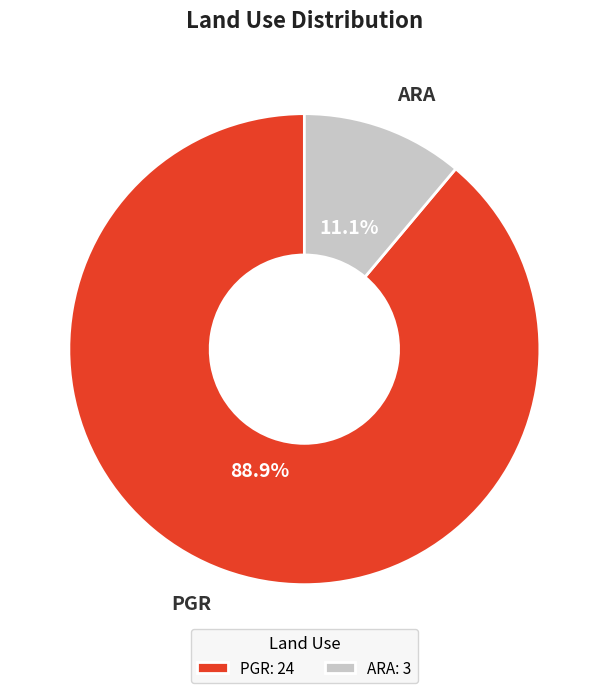

What is the total percentage of PGR and ARA?

100.0%